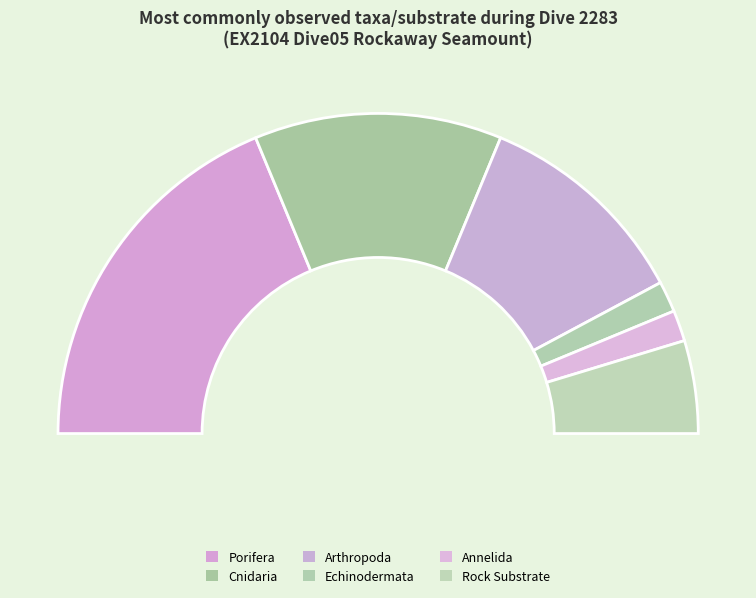

The Cnidaria slice represents 25% of the pie. True or false?

True